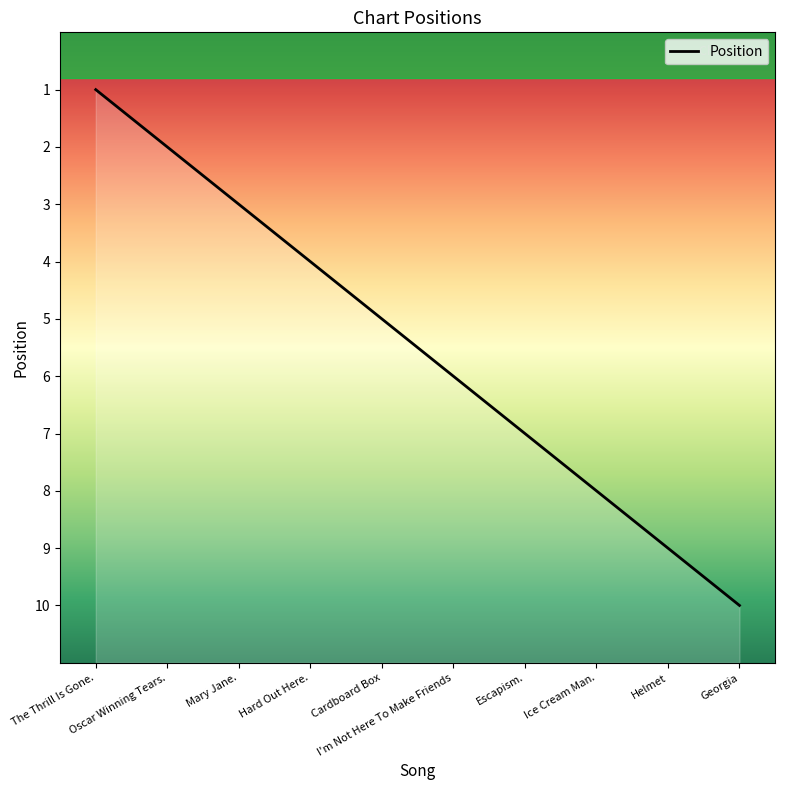

What is the ratio of the value at Georgia to the value at Hard Out Here.?

2.5